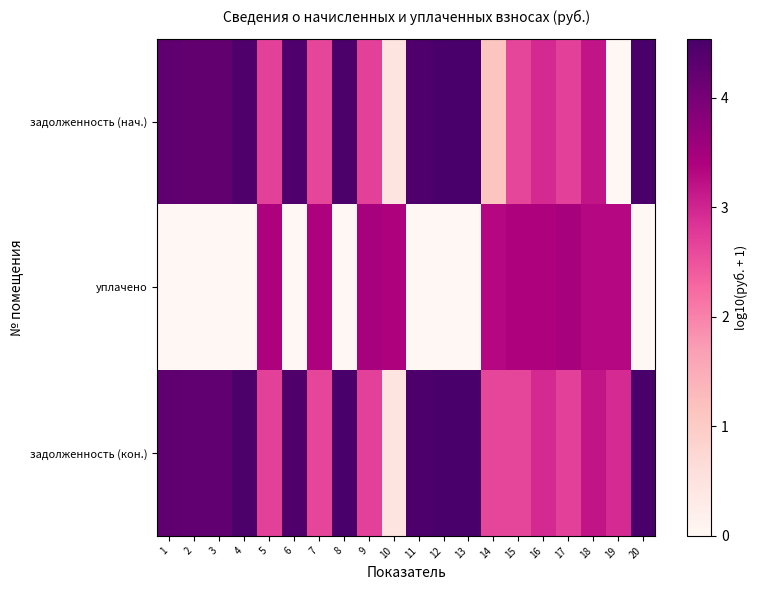

Which series has the largest range (max minus min)?

задолженность (нач.)